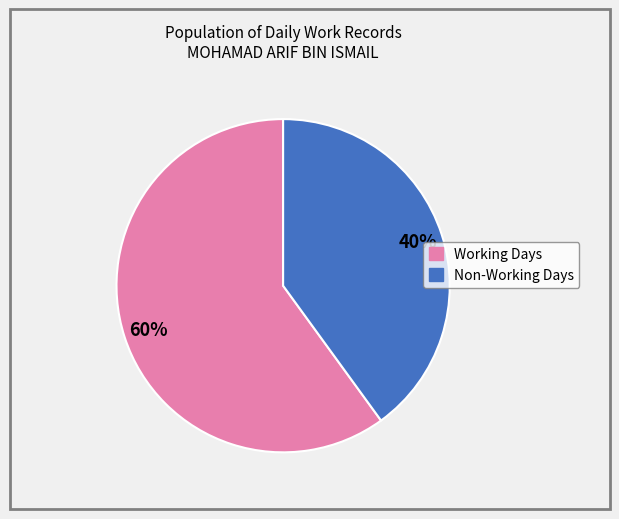

To the nearest percent, what is the difference between the largest and smallest slice percentages?

20%